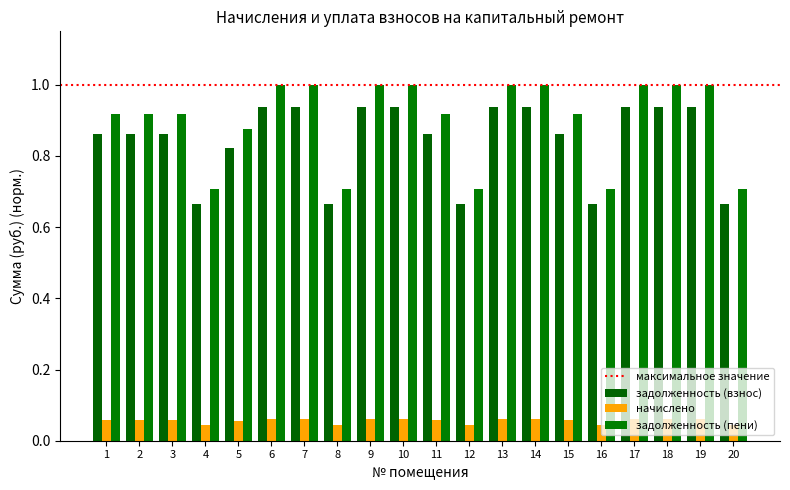

How many bars are there in total?

60